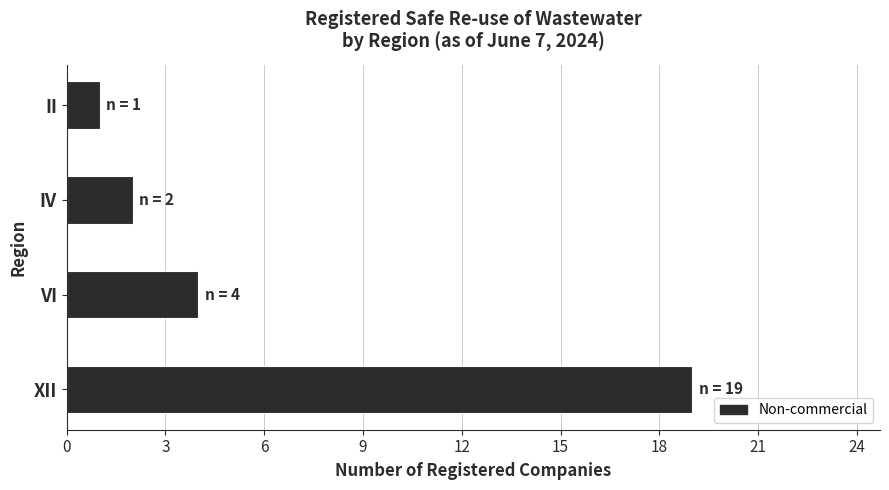

Between IV and XII, which is larger?

XII